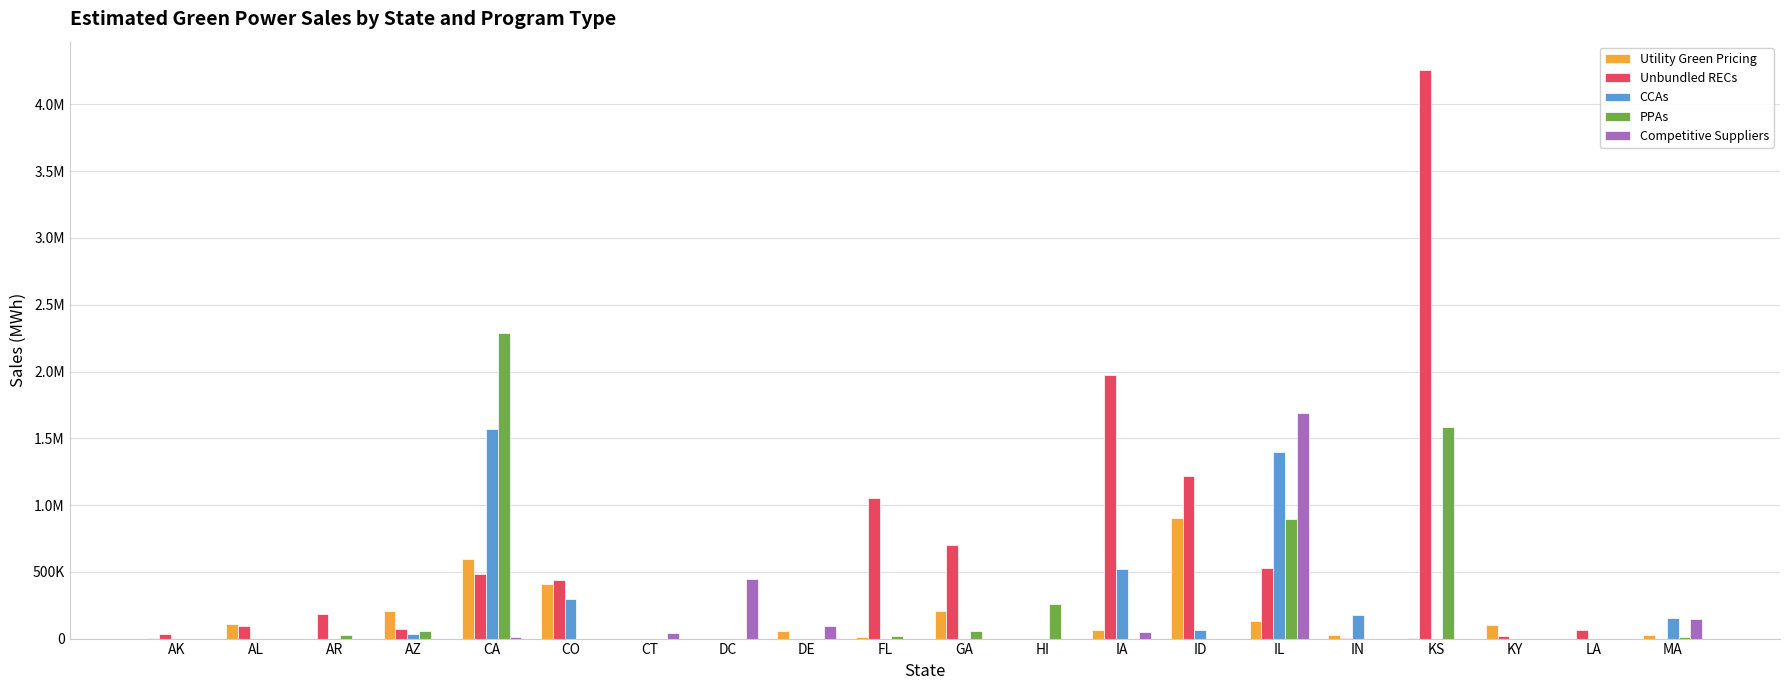

Are the bars horizontal?

No